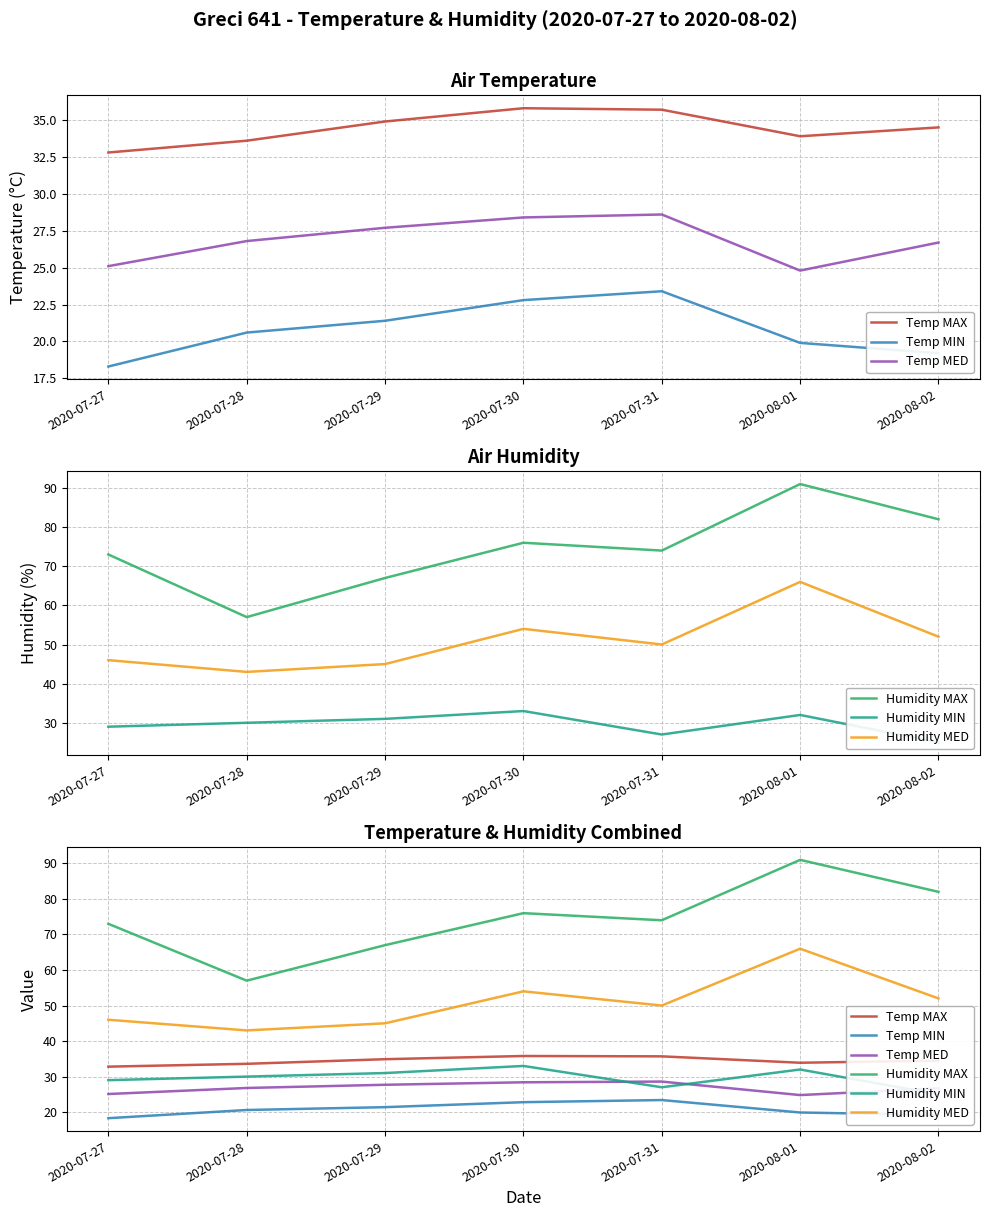

At which category does Humidity MED reach its first local valley?

2020-07-28